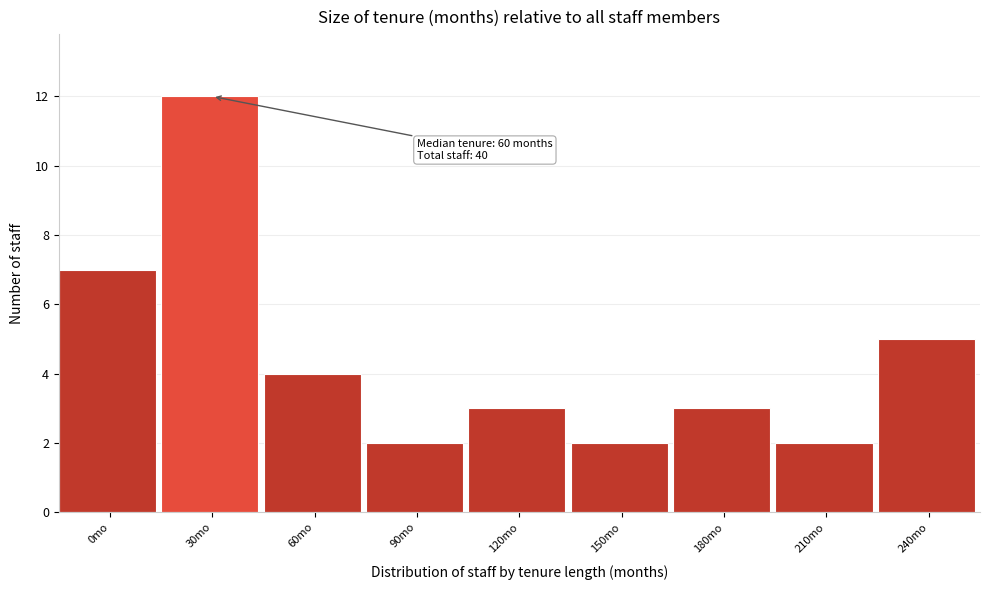

Reading left to right, extract all data points from this chart.

0mo=7	30mo=12	60mo=4	90mo=2	120mo=3	150mo=2	180mo=3	210mo=2	240mo=5